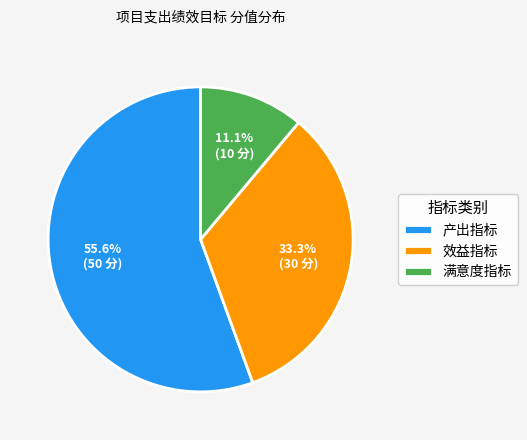

Which category has the smallest portion of the pie?

满意度指标